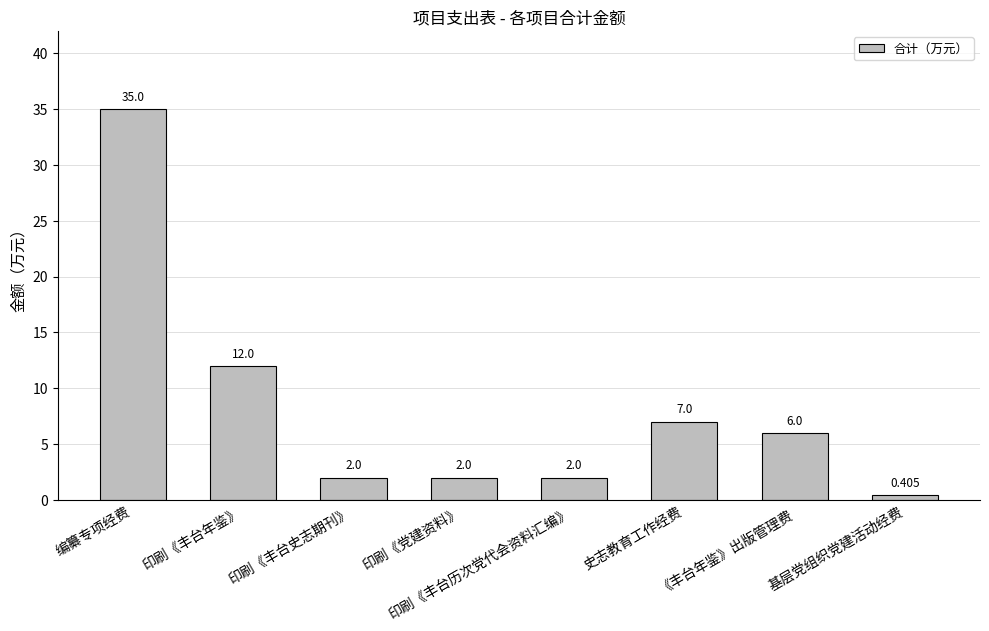

What is the change in value from 印刷《丰台年鉴》 to 印刷《丰台史志期刊》?

-10.0